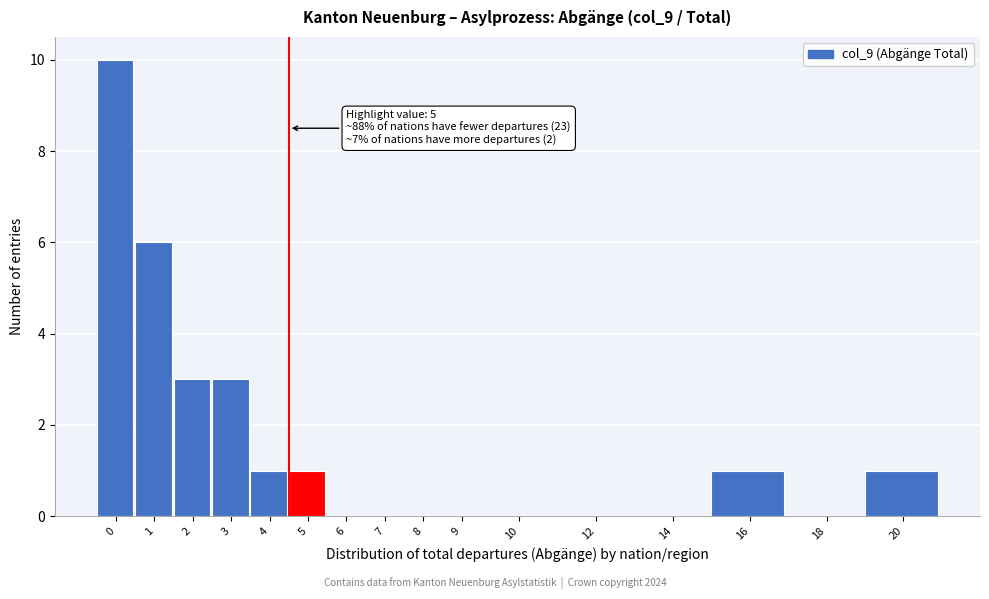

Reading right to left, list all the values displayed in this chart.

20=1	18=0	16=1	14=0	12=0	10=0	9=0	8=0	7=0	6=0	5=1	4=1	3=3	2=3	1=6	0=10